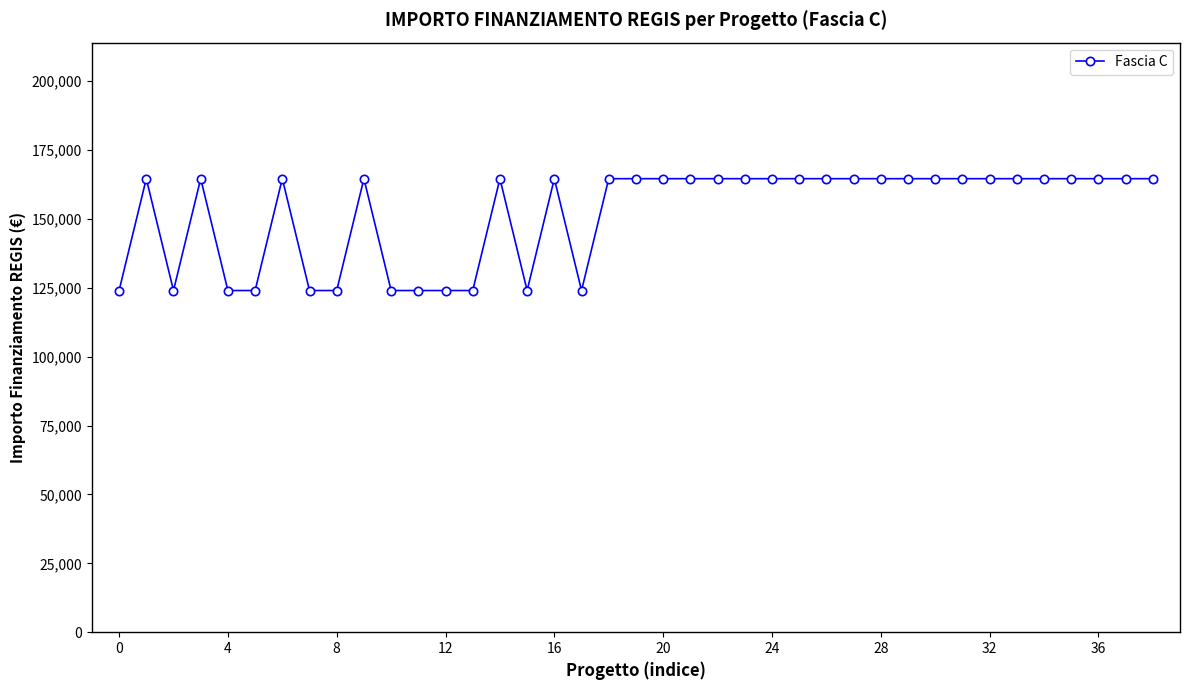

What is the minimum value shown in the chart?

124044.6